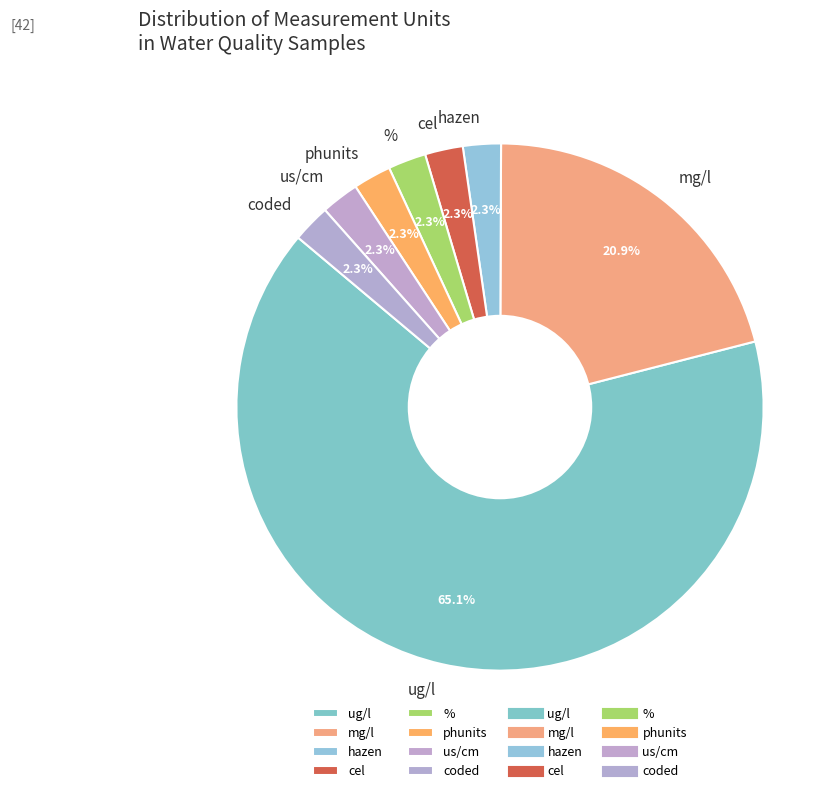

True or false: phunits accounts for 10% of the total.

False